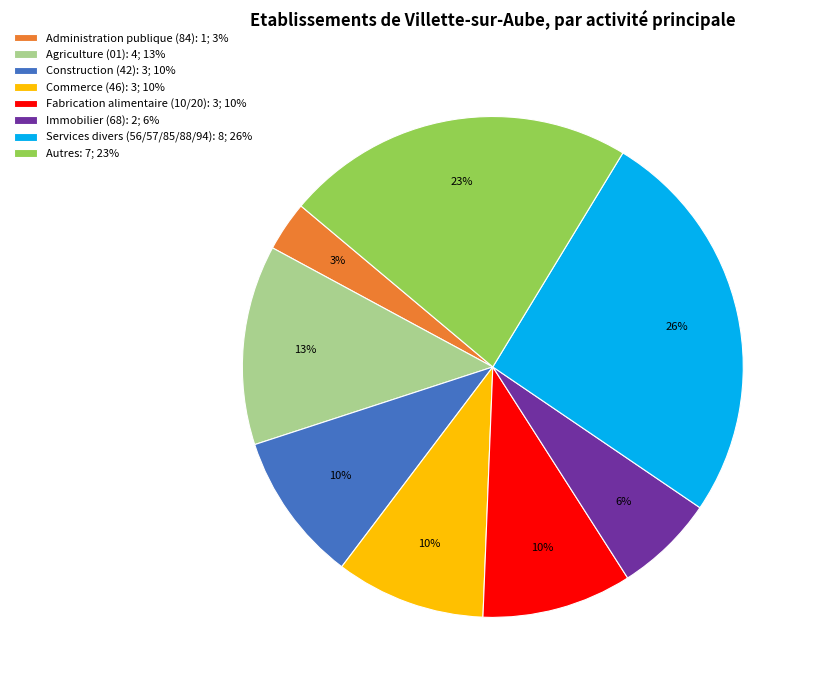

Does Fabrication alimentaire (10/20): 3; 10% account for over 50% of the chart?

No